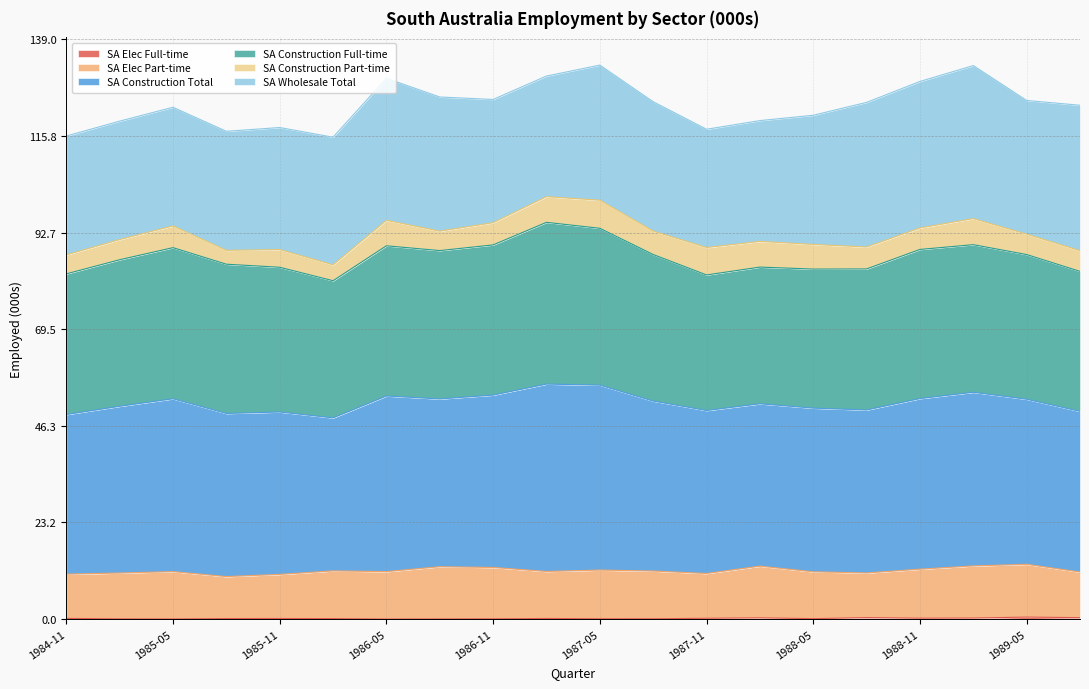

True or false: SA Elec Part-time and SA Elec Full-time cross at least once.

False